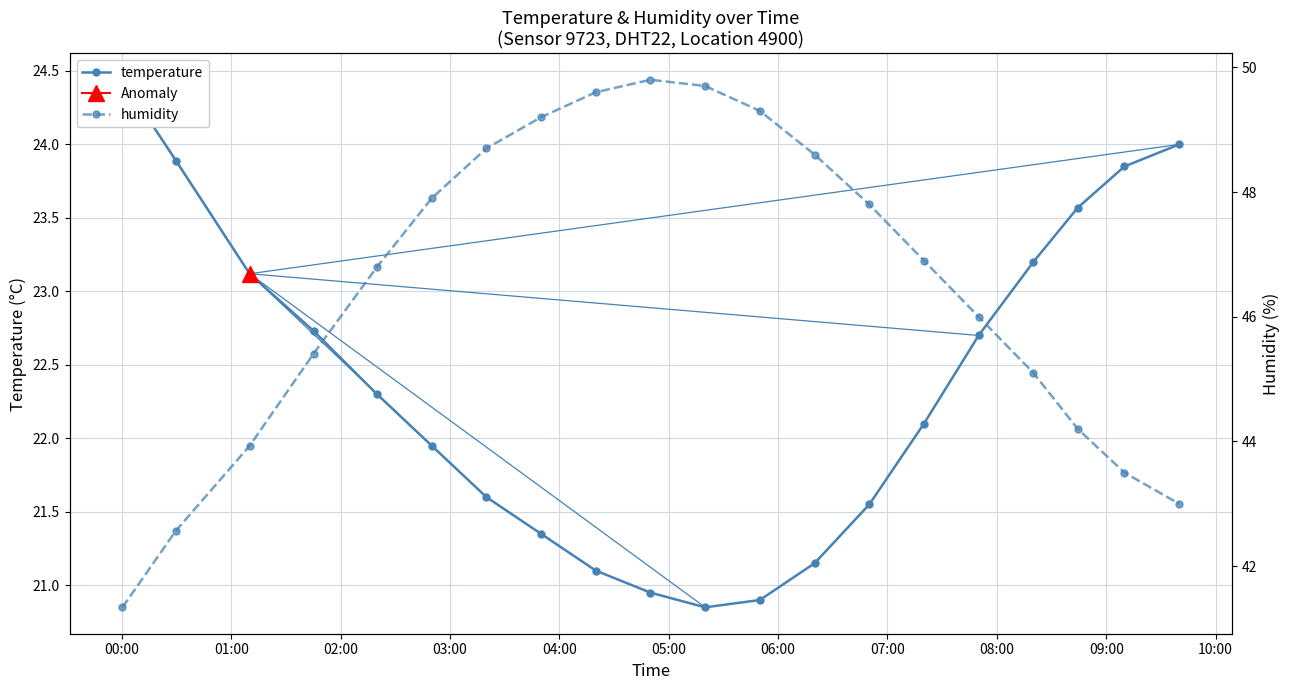

Count the number of data series in this chart.

2